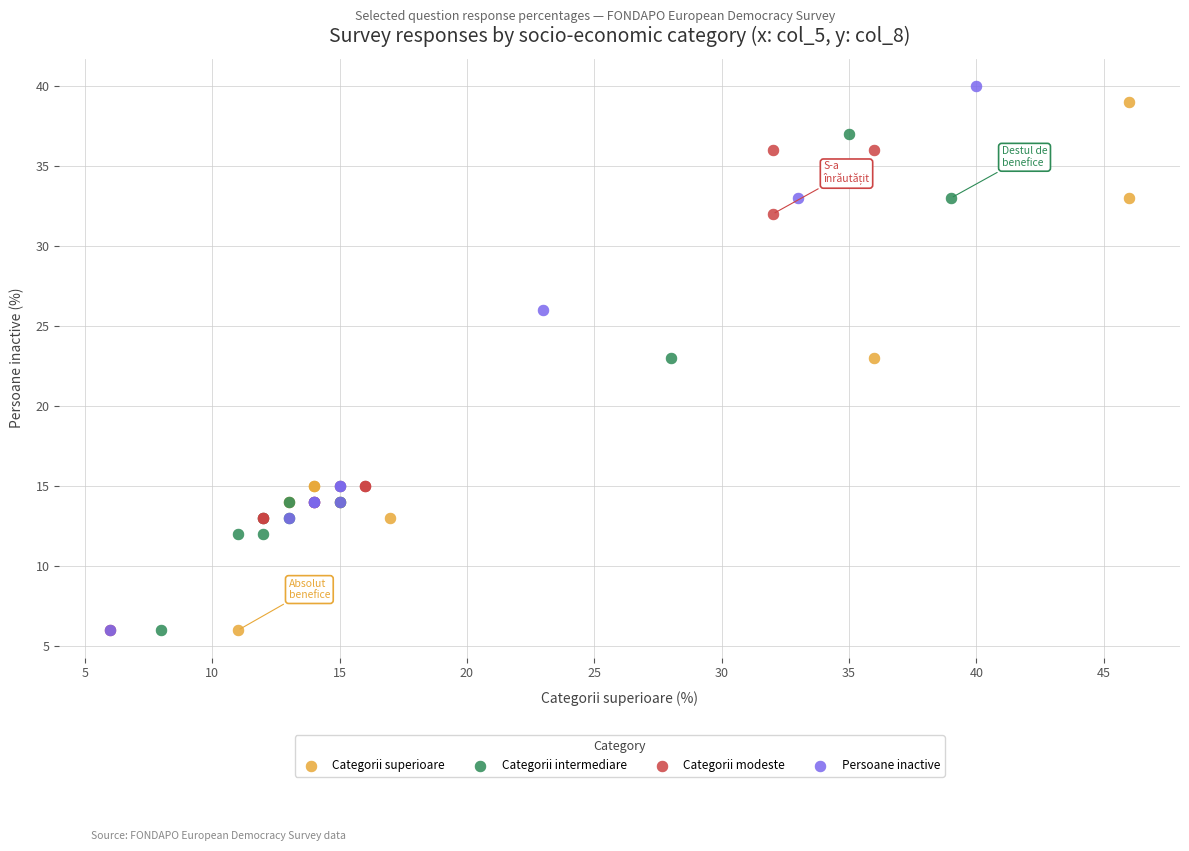

Which series has the widest spread of Y values?

Persoane inactive